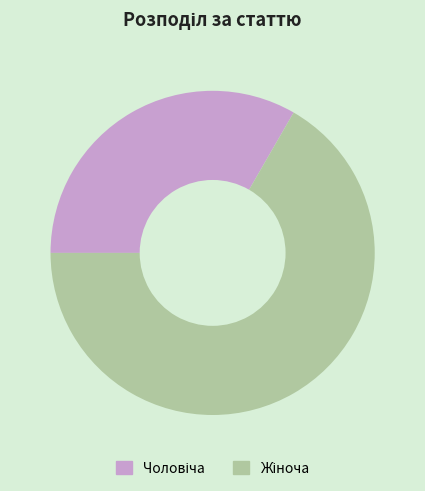

Does any single category account for the majority?

Yes